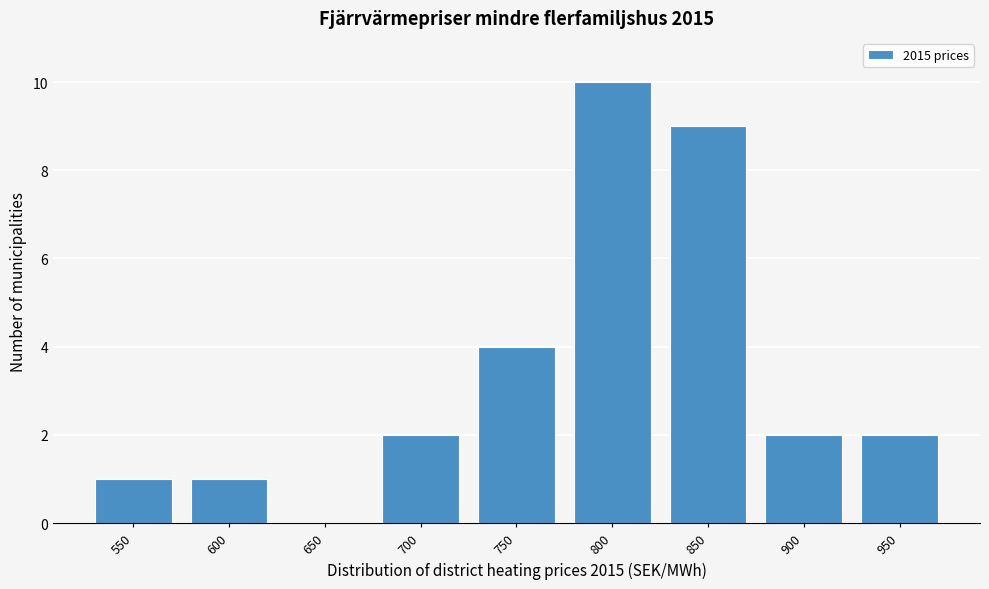

Reading left to right, transcribe all the data shown in this chart.

550=1	600=1	650=0	700=2	750=4	800=10	850=9	900=2	950=2